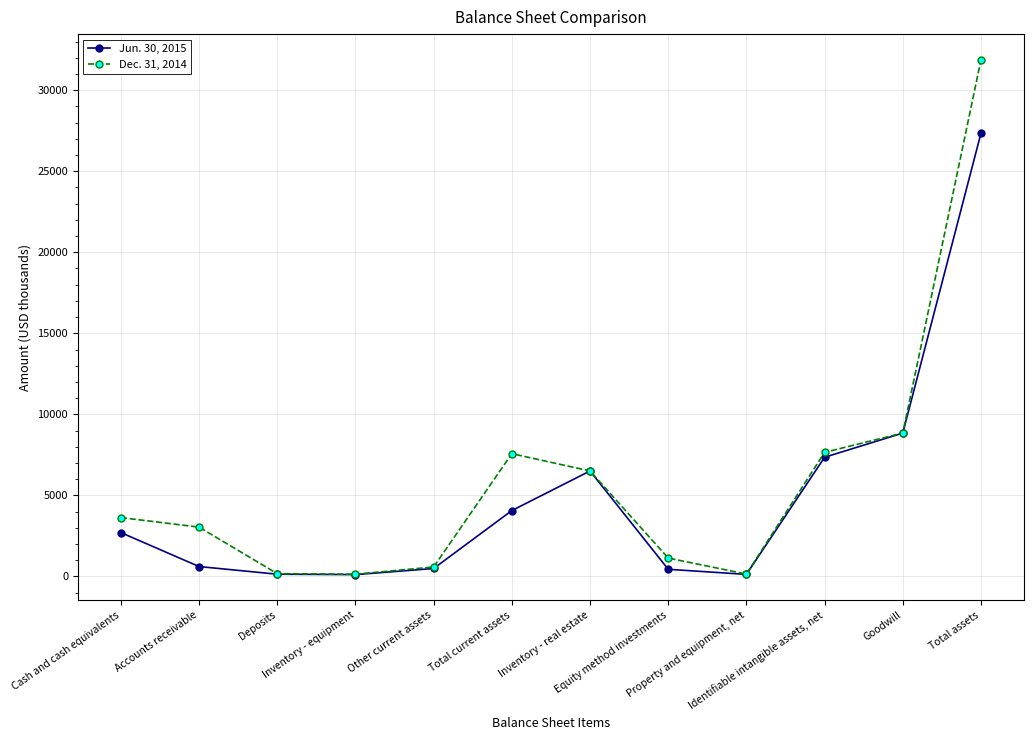

What are all the series names shown in the legend?

Jun. 30, 2015, Dec. 31, 2014